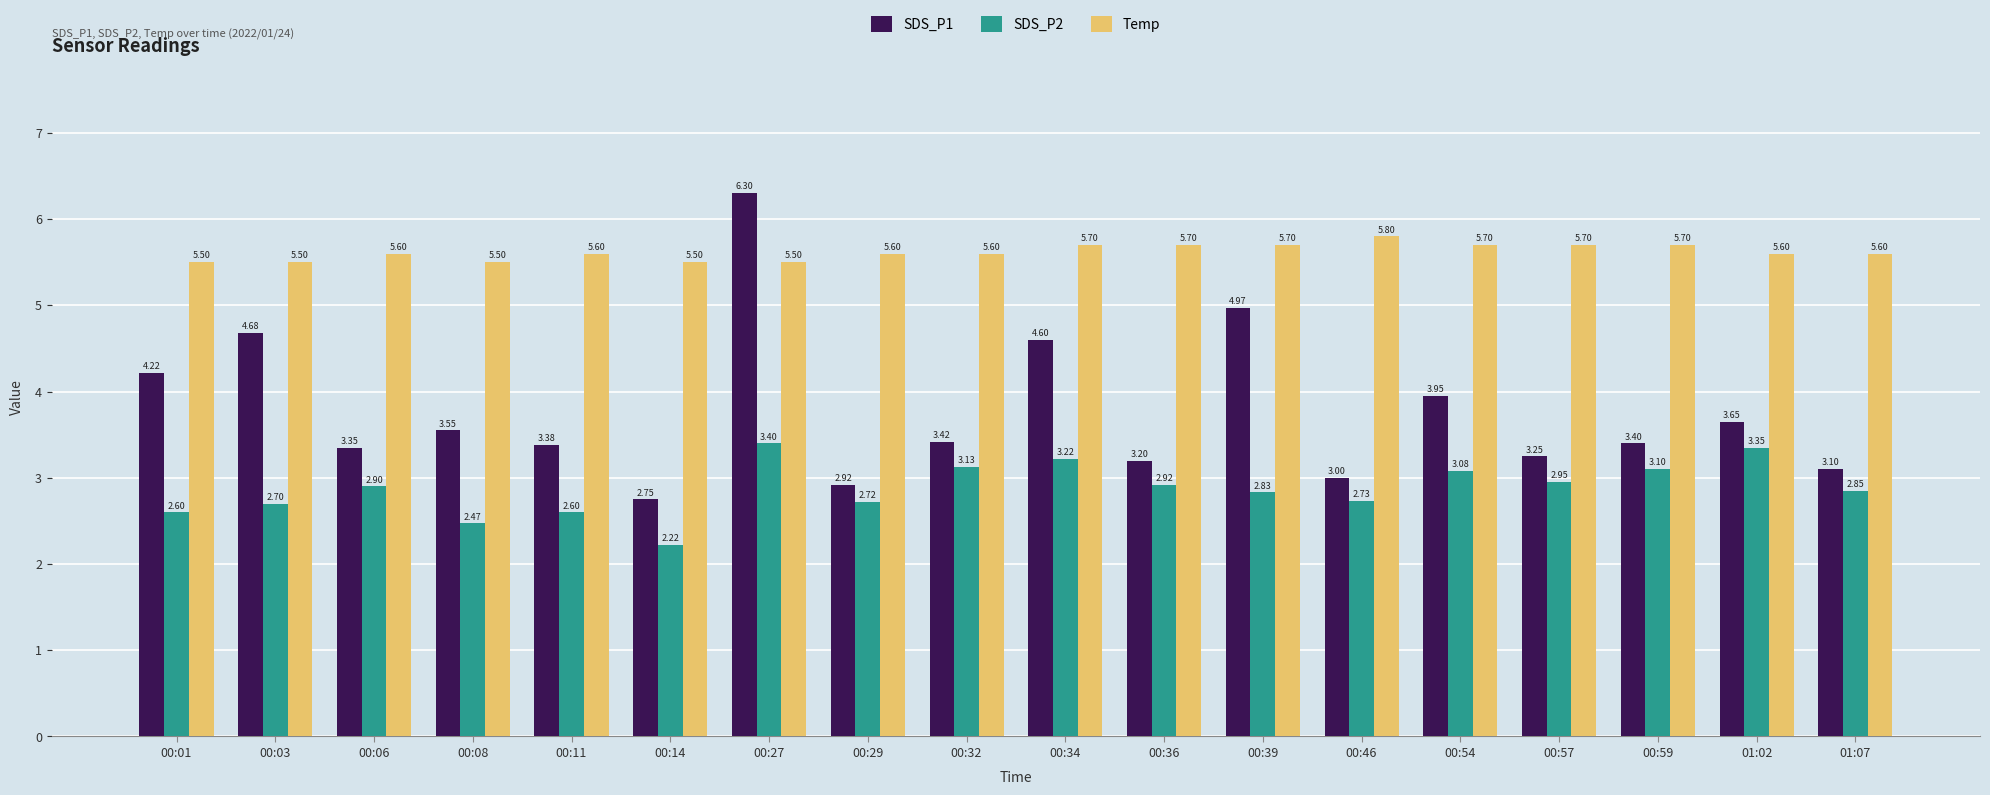

What is the difference between the SDS_P1 values at 00:27 and 00:36?

3.1